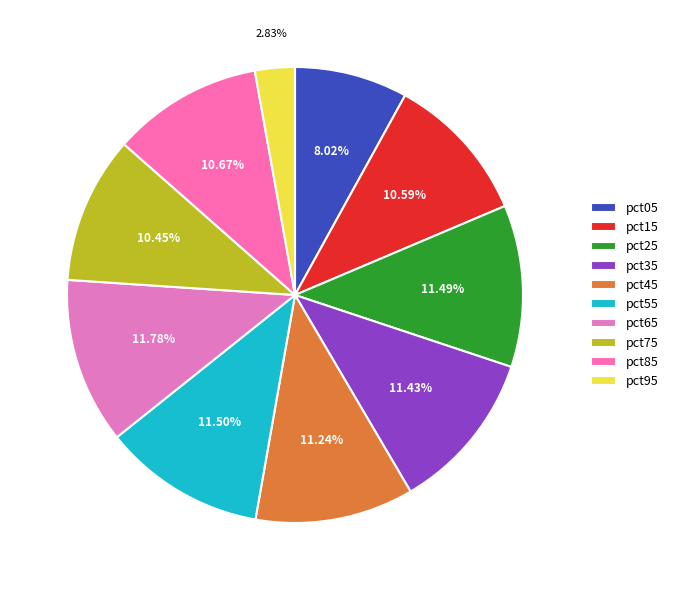

Rank the categories by value from highest to lowest.

pct65, pct55, pct25, pct35, pct45, pct85, pct15, pct75, pct05, pct95